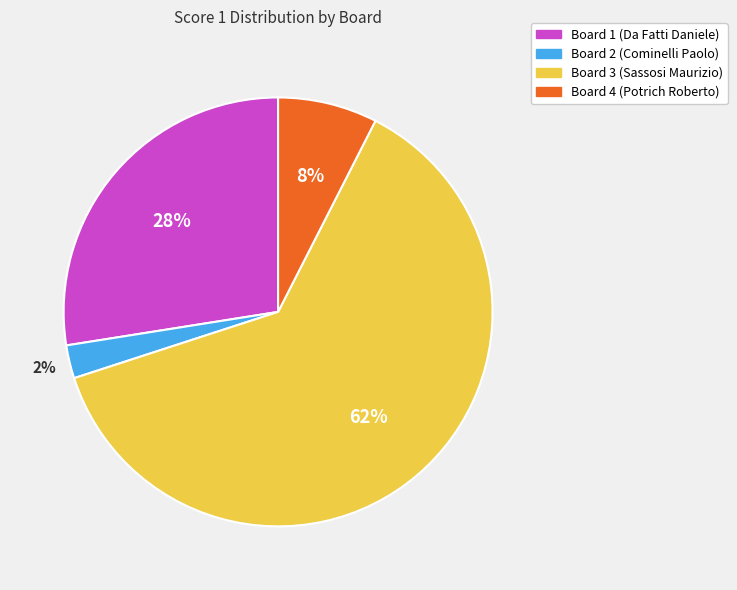

To the nearest percent, what percentage of the pie is Board 3 (Sassosi Maurizio)?

62%